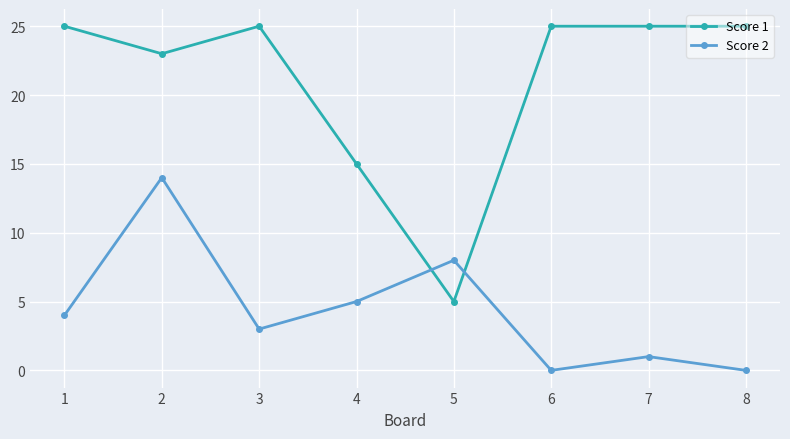

Where is the first local minimum for Score 2?

3